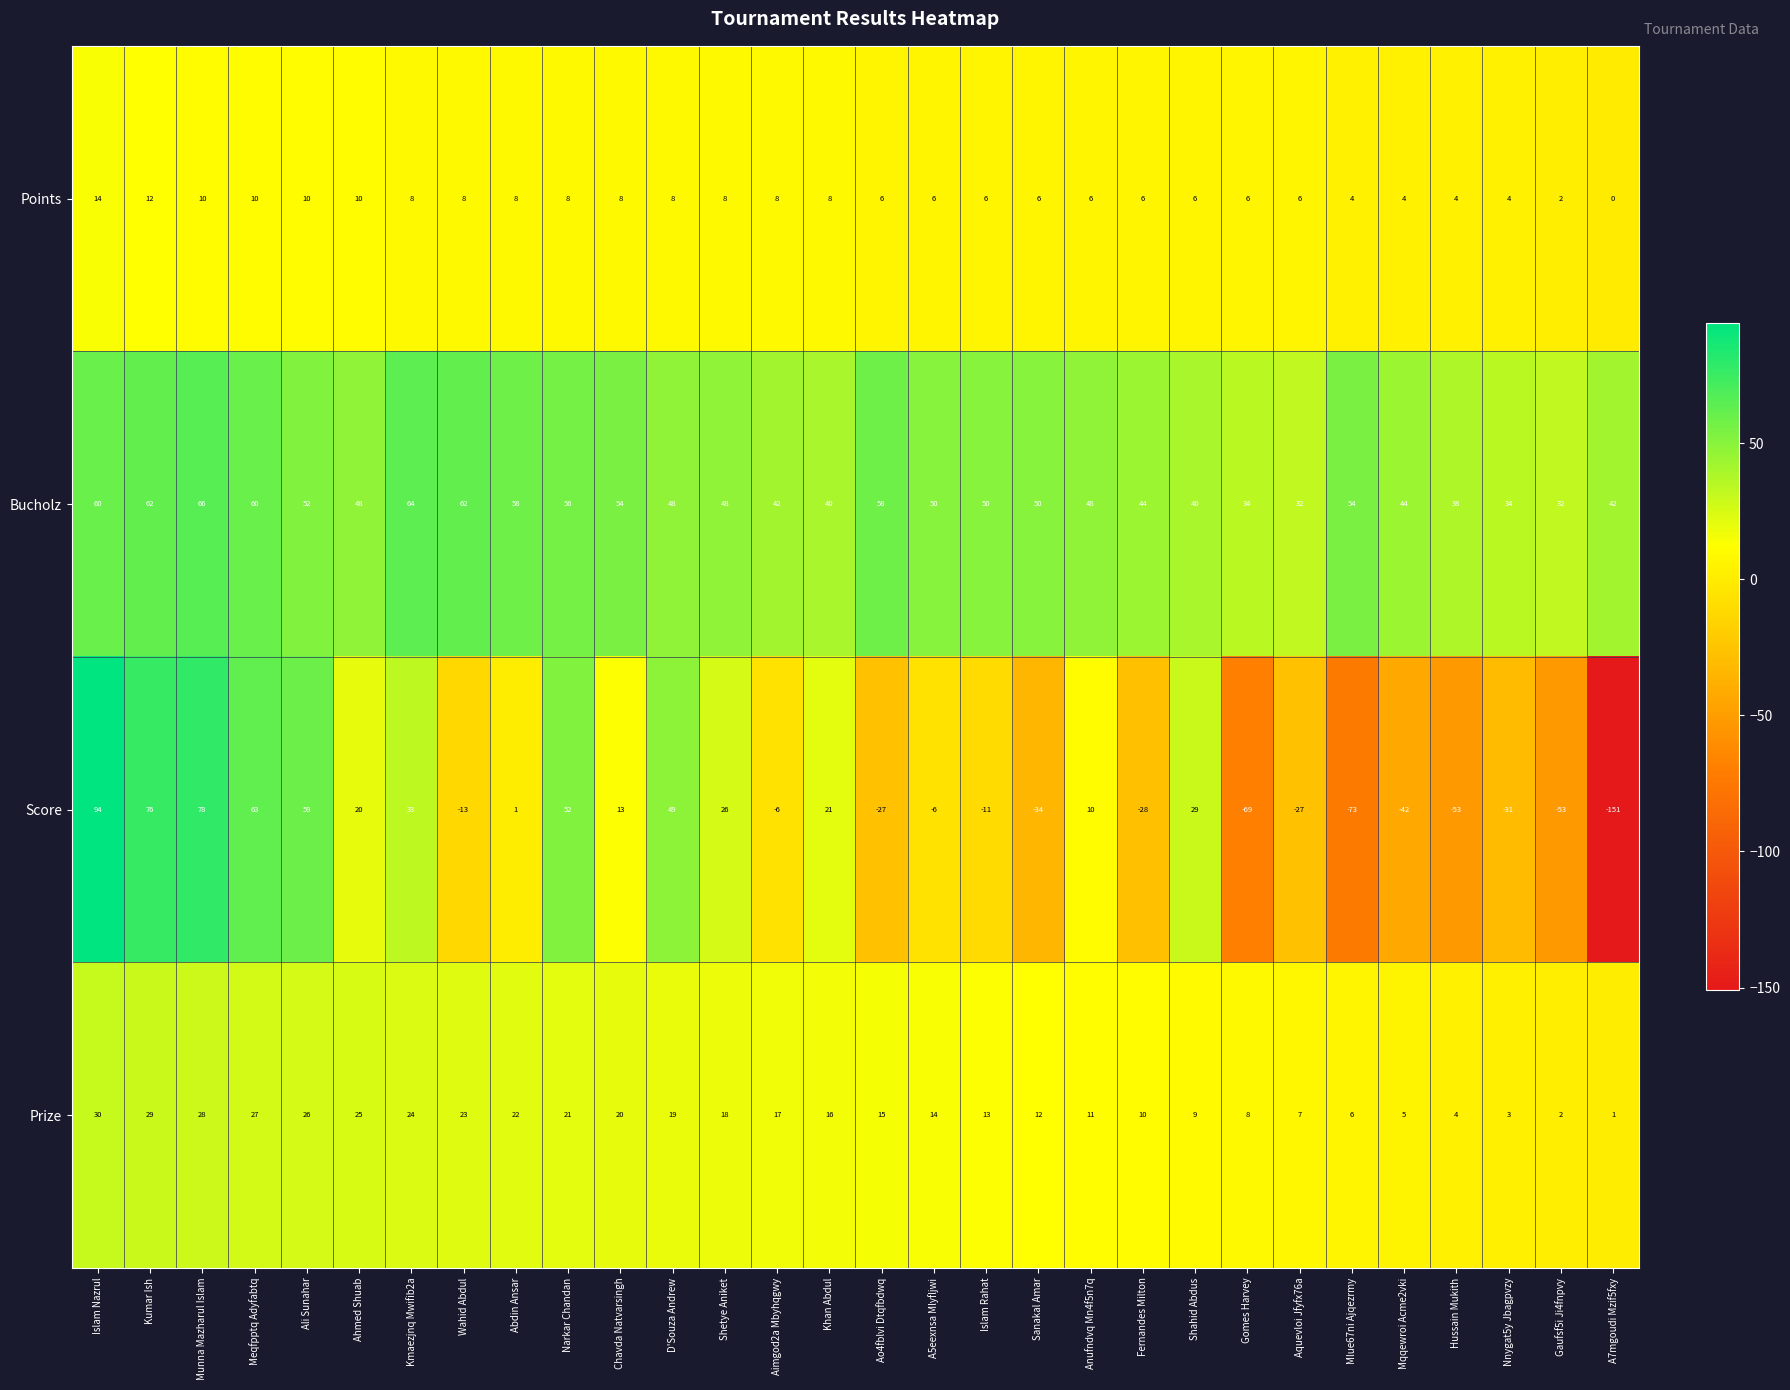

At which category is the sum across all series the highest?

Islam Nazrul